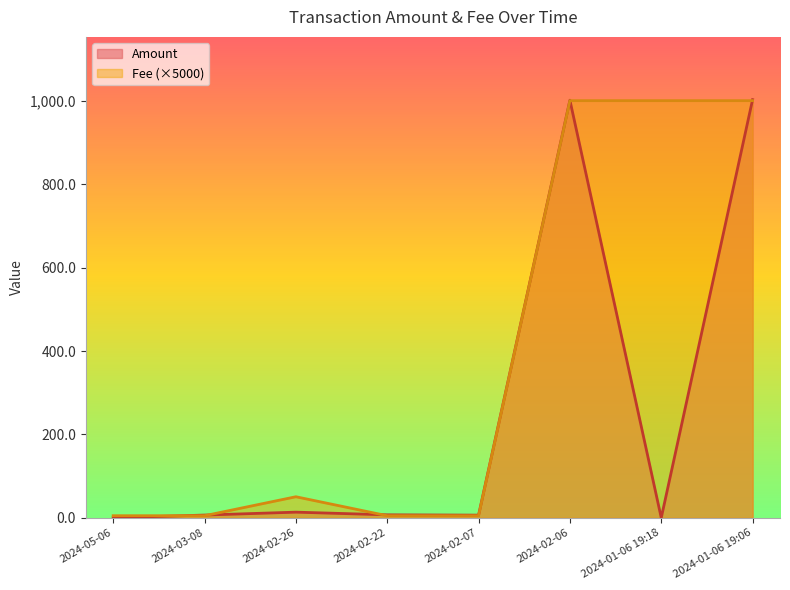

Count the number of categories in the chart.

8